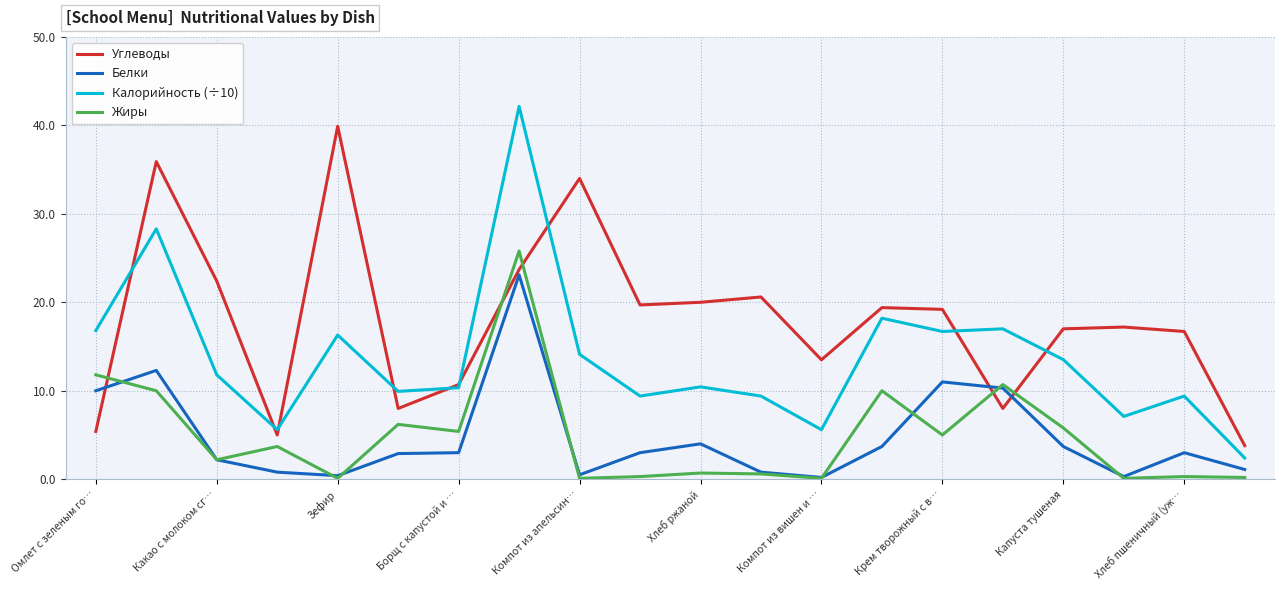

True or false: Калорийность (÷10) and Белки cross at least once.

False